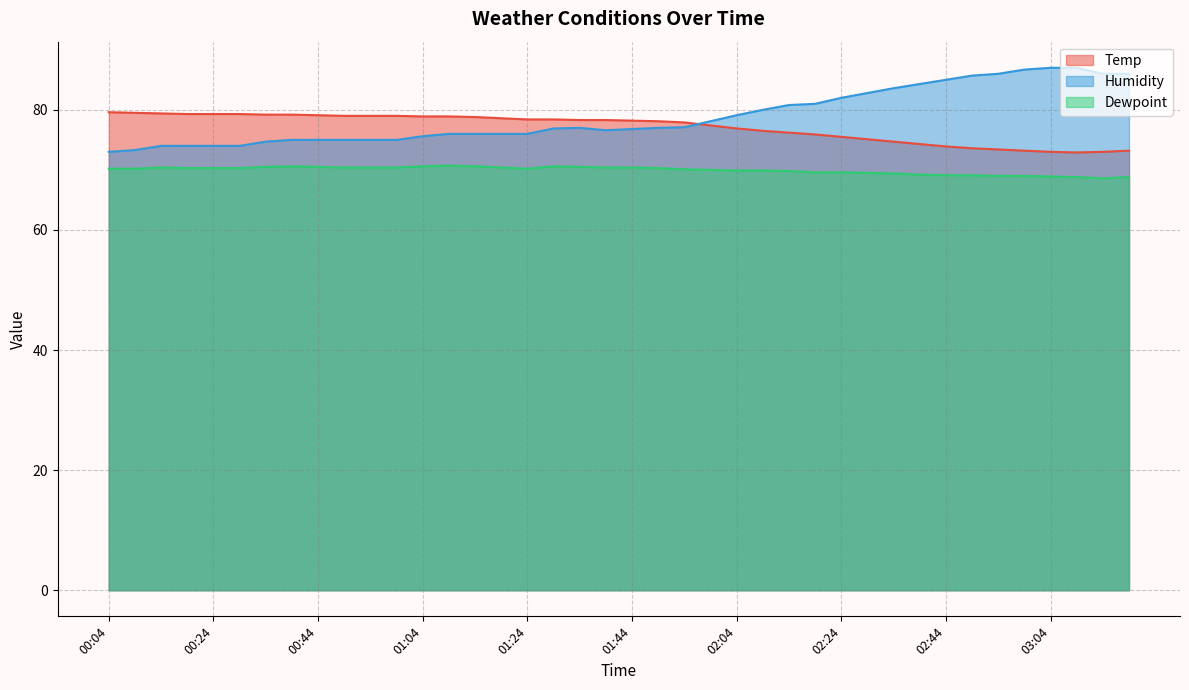

What is the label of the 19th point from the left?

01:34